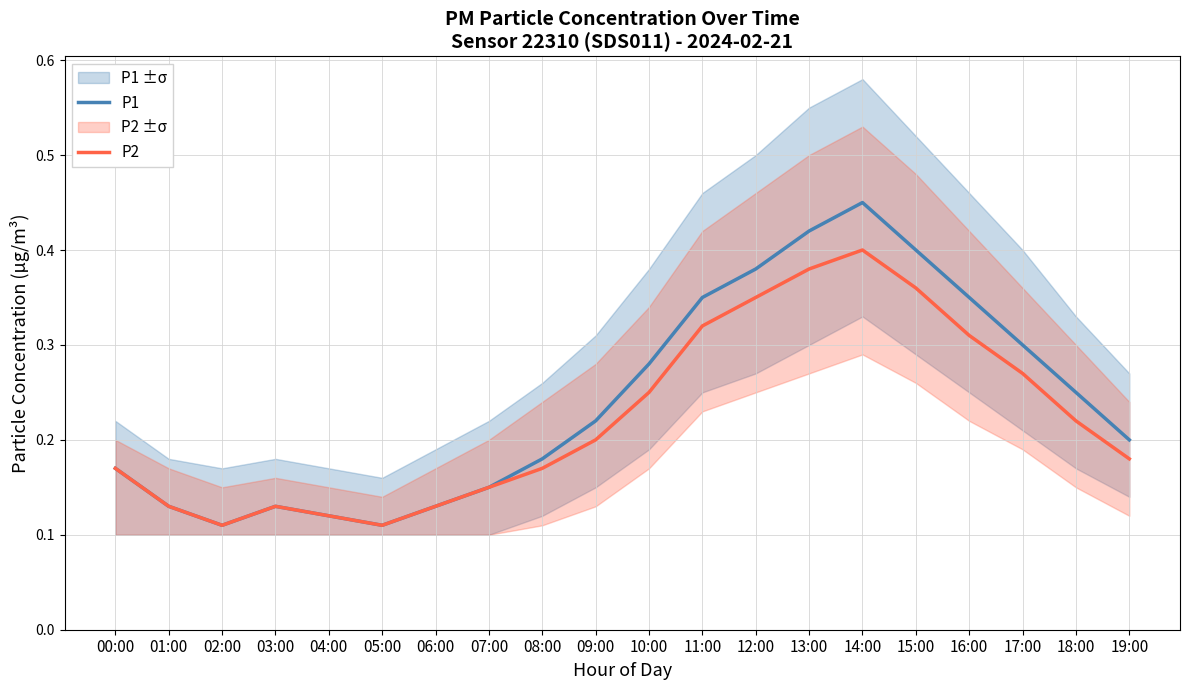

Which series changed the most between 08:00 and 13:00?

P1